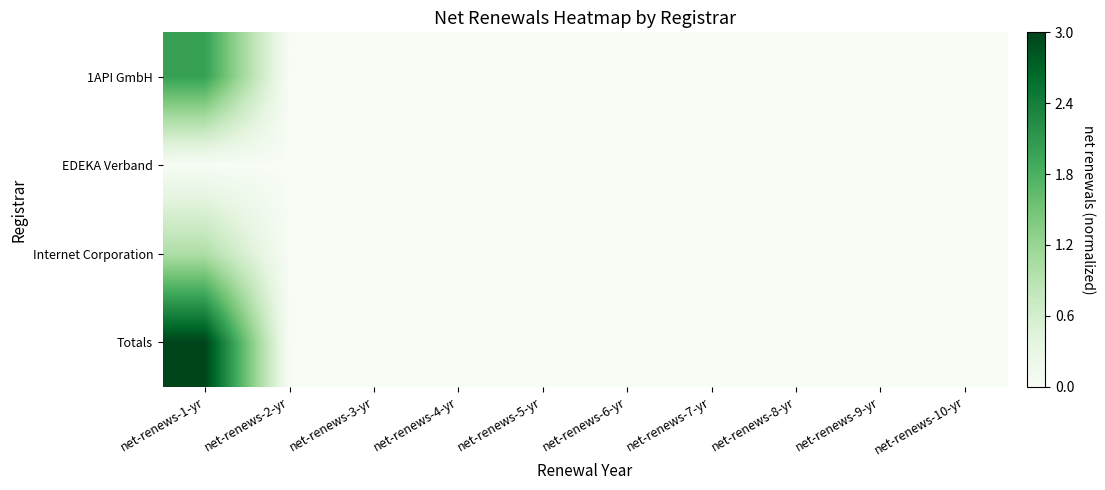

Rank the series by their maximum value, from highest to lowest.

Totals, 1API GmbH, Internet Corporation, EDEKA Verband